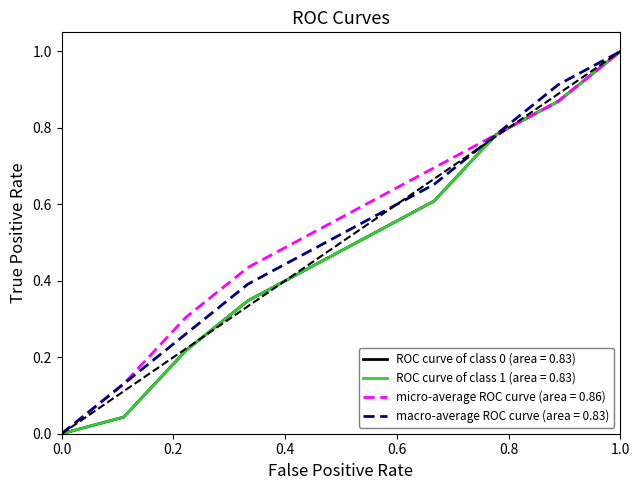

At how many categories does at least one series exceed 0?

9